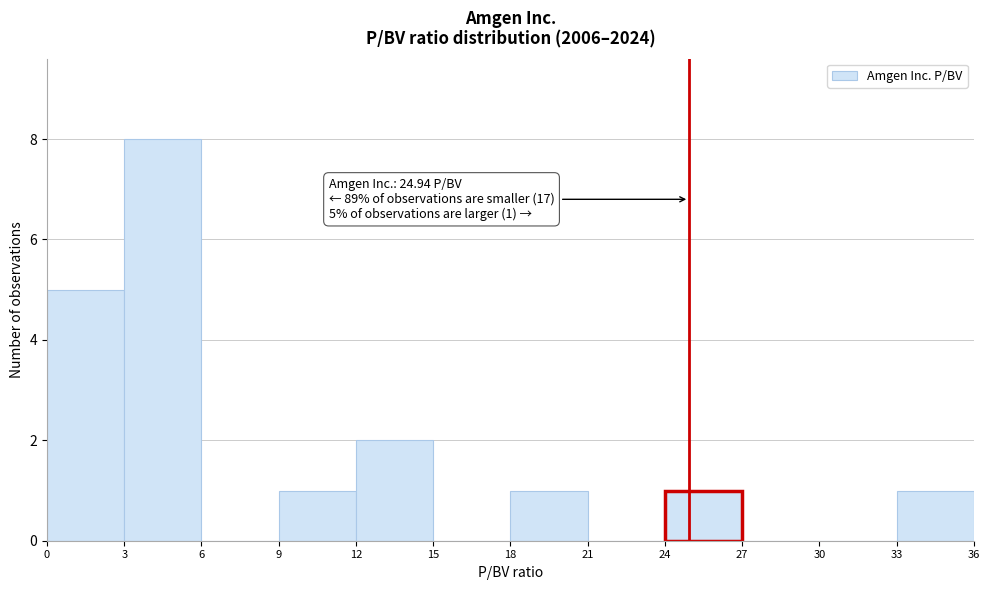

Over which range of the x-axis is the bar tallest?

3 to 6